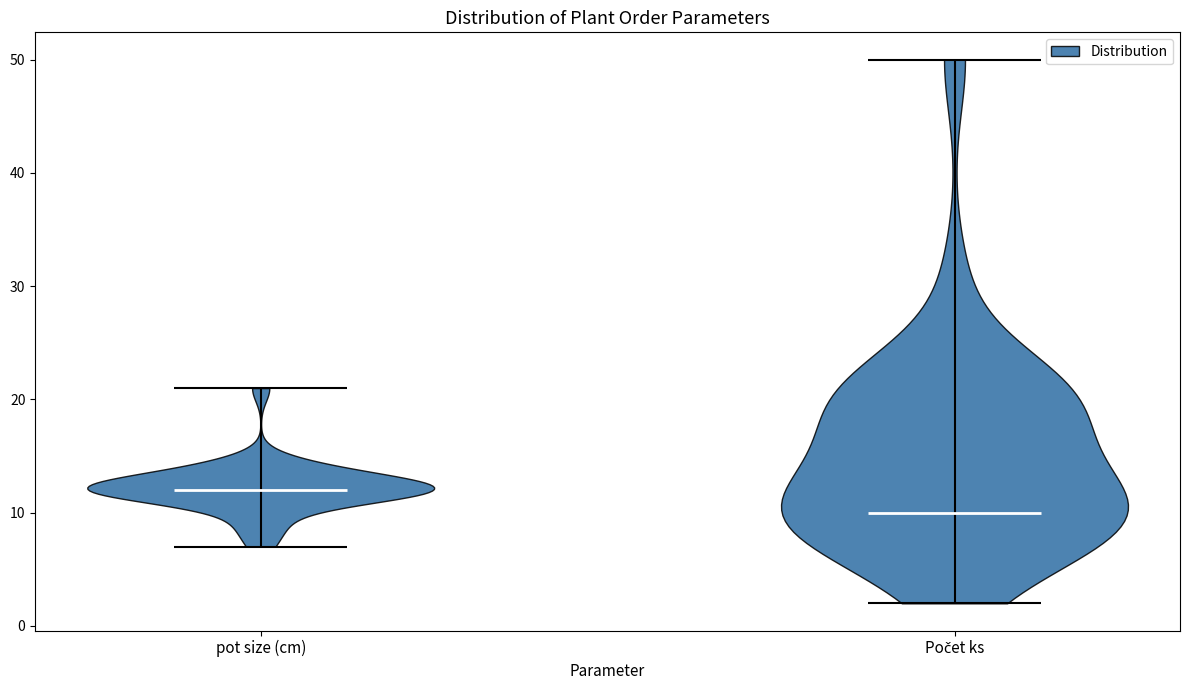

Reading left to right, read every violin against the y-axis: where its median line is, and the lowest and highest points it reaches. The values are not printed on the chart, so give them approximately, as read against the axis.

pot size (cm): median line 12, lowest point 7, highest point 21
Počet ks: median line 10, lowest point 2, highest point 50